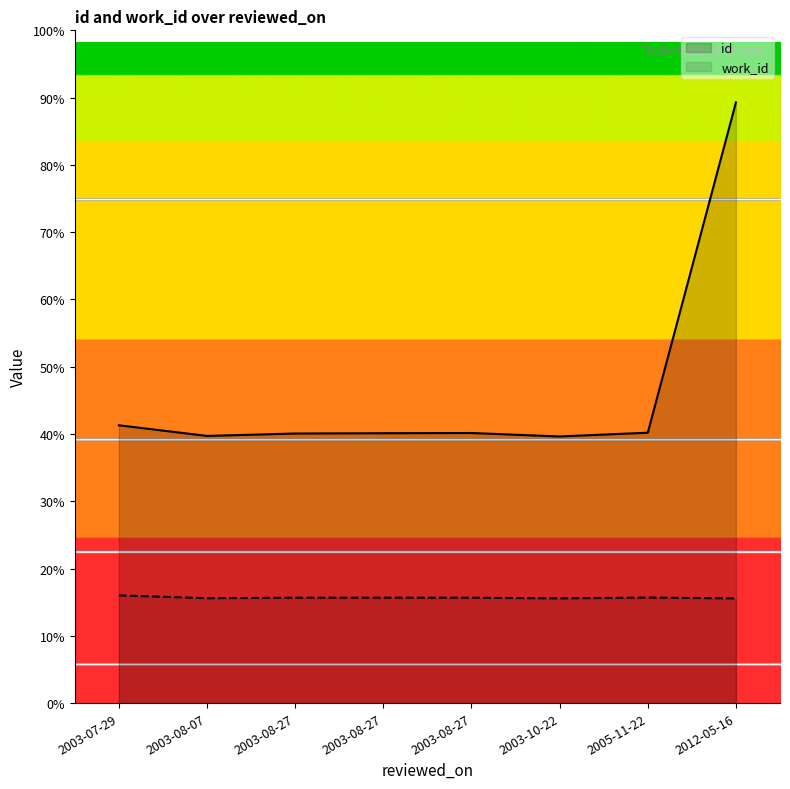

List the series in order of their peak value, lowest first.

work_id, id